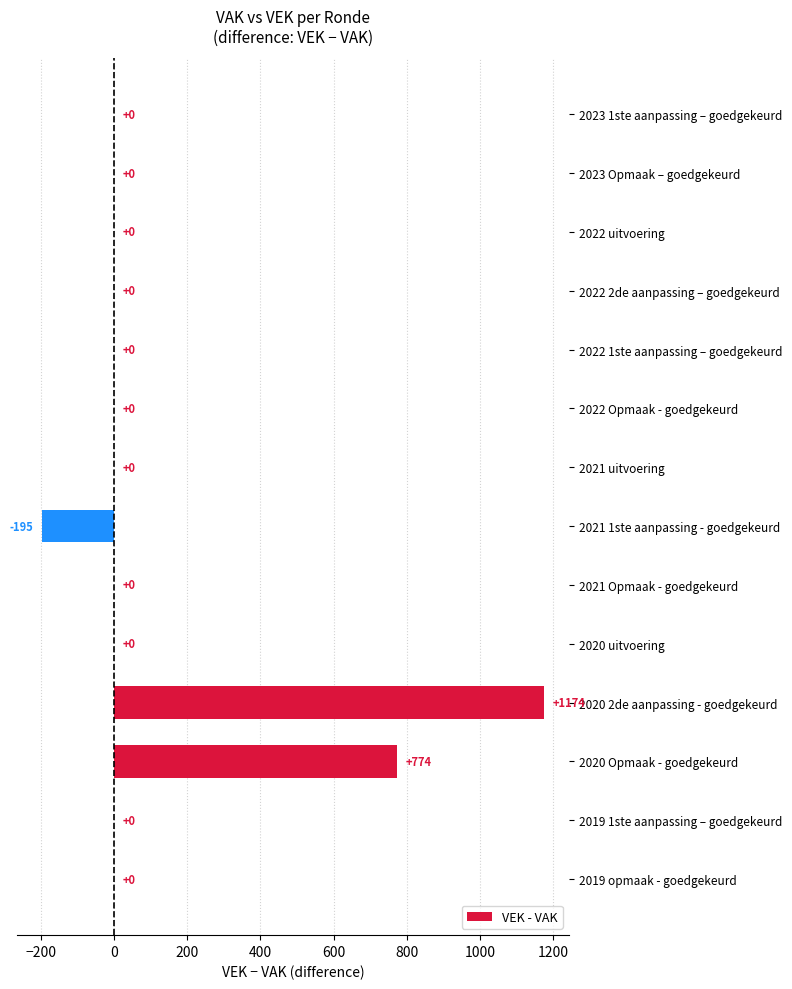

Which category has the highest value across all series?

2020 2de aanpassing - goedgekeurd